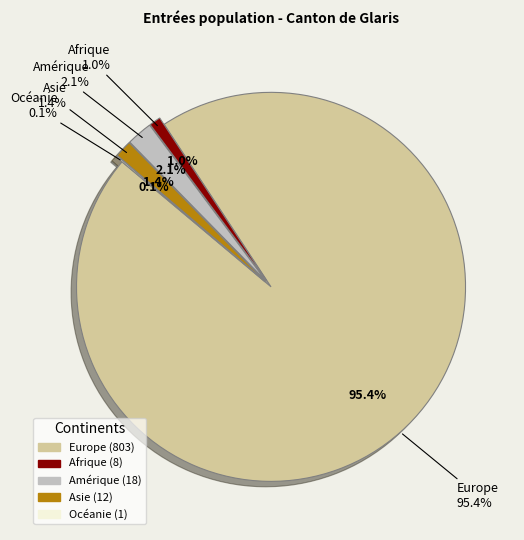

Which category has the biggest portion of the pie?

Europe